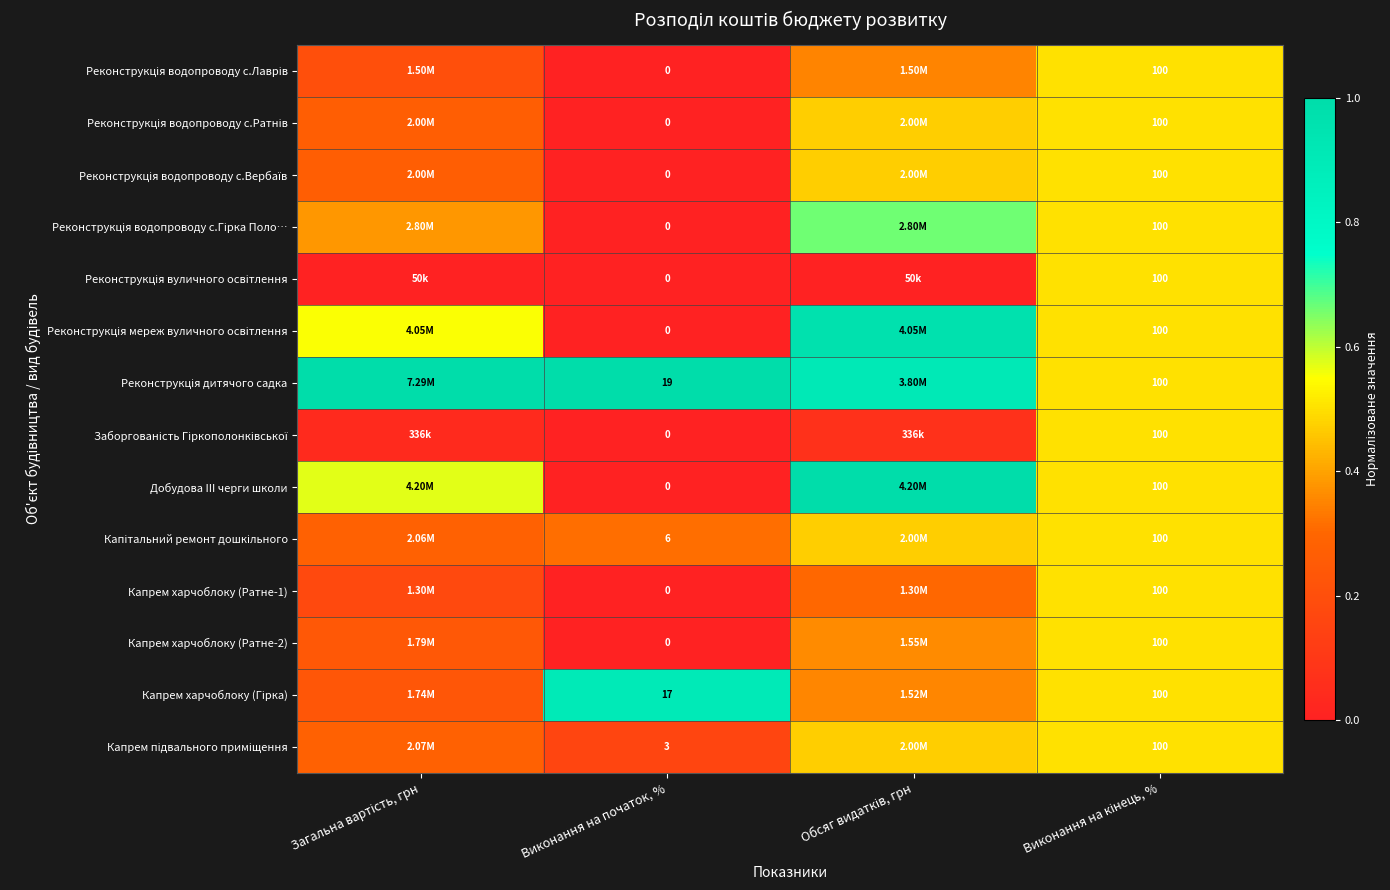

At how many categories does at least one series exceed 0?

4